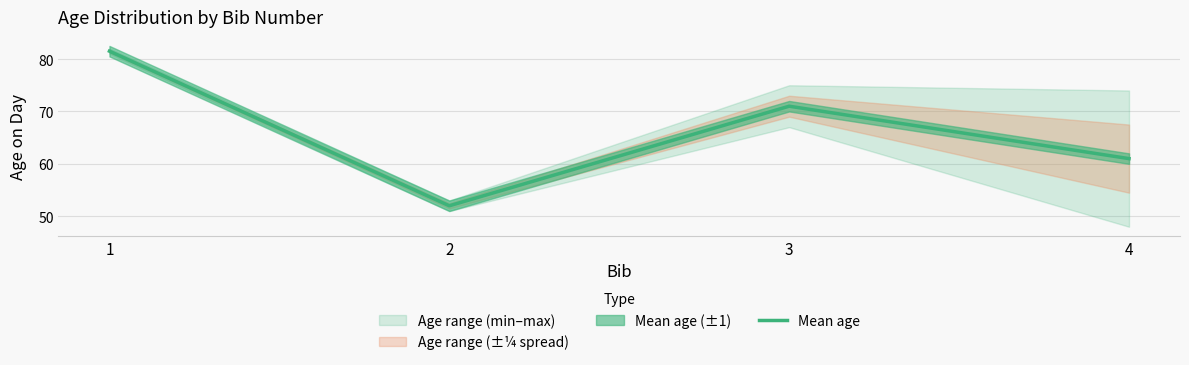

List the labels in order of value, smallest first.

2, 4, 3, 1